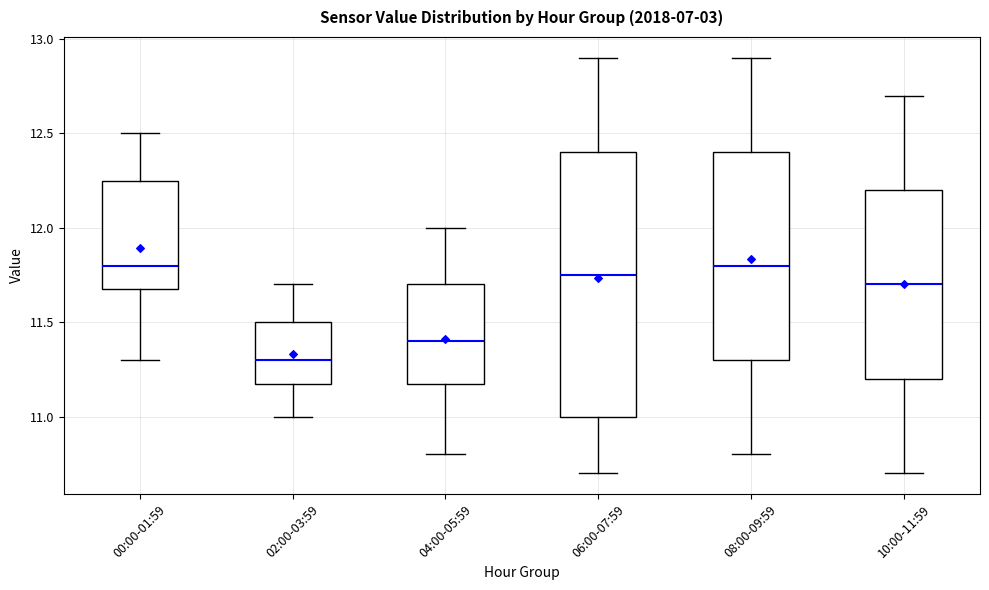

Reading left to right, read every box against the y-axis: the position of its median line, the range the box covers, and the ends of its whiskers. The values are not printed on the chart, so give them approximately, as read against the axis.

00:00-01:59: median 11.80, box 11.70 to 12.25, whiskers 11.30 to 12.50
02:00-03:59: median 11.30, box 11.20 to 11.50, whiskers 11.00 to 11.70
04:00-05:59: median 11.40, box 11.20 to 11.70, whiskers 10.80 to 12.00
06:00-07:59: median 11.75, box 11.00 to 12.40, whiskers 10.70 to 12.90
08:00-09:59: median 11.80, box 11.30 to 12.40, whiskers 10.80 to 12.90
10:00-11:59: median 11.70, box 11.20 to 12.20, whiskers 10.70 to 12.70